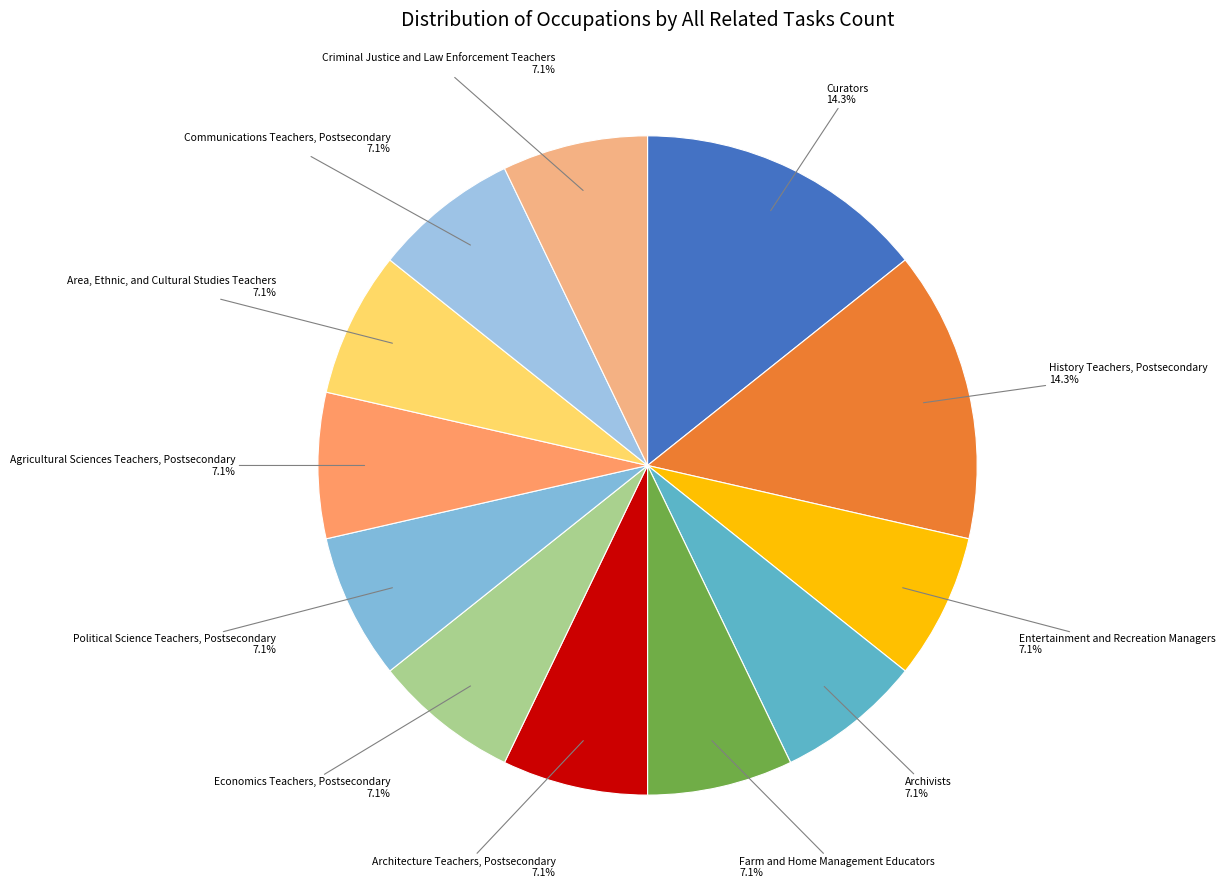

Combined, do Communications Teachers, Postsecondary and Political Science Teachers, Postsecondary account for over 50%?

No